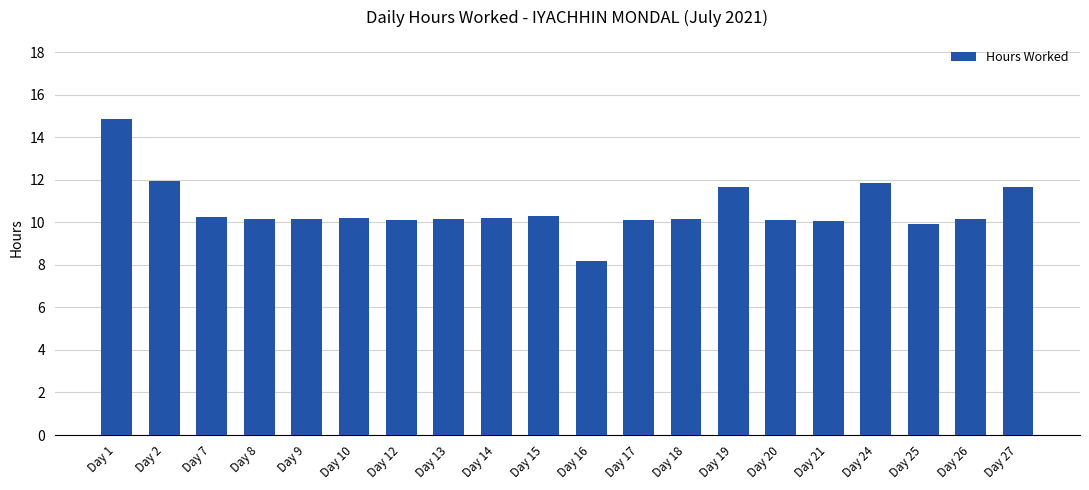

Approximately how many times larger is the value at Day 10 compared to Day 18?

1.0